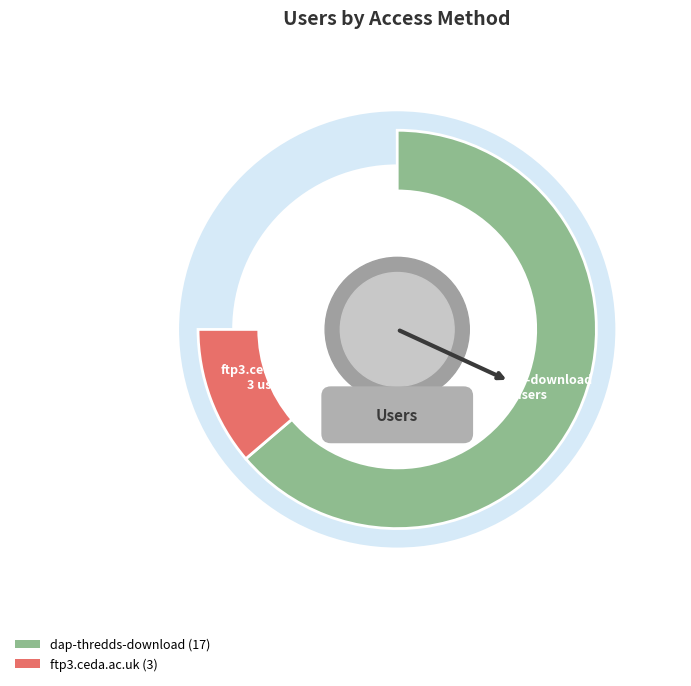

Which slice represents more than half of the pie?

dap-thredds-download